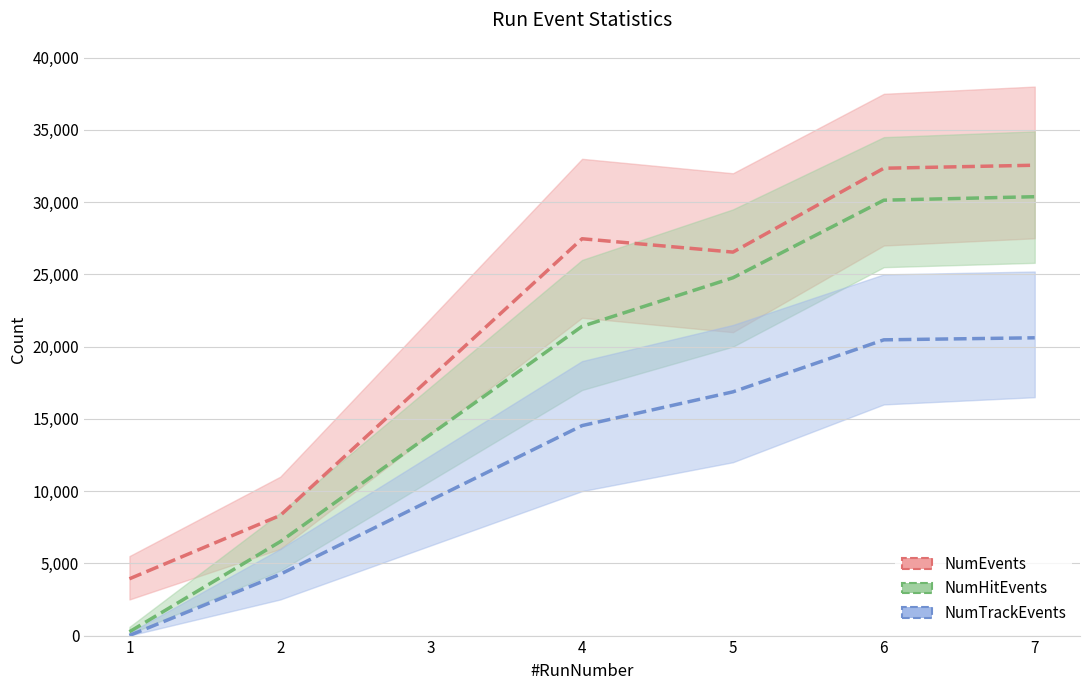

Which has a higher value, 1 or 5?

5